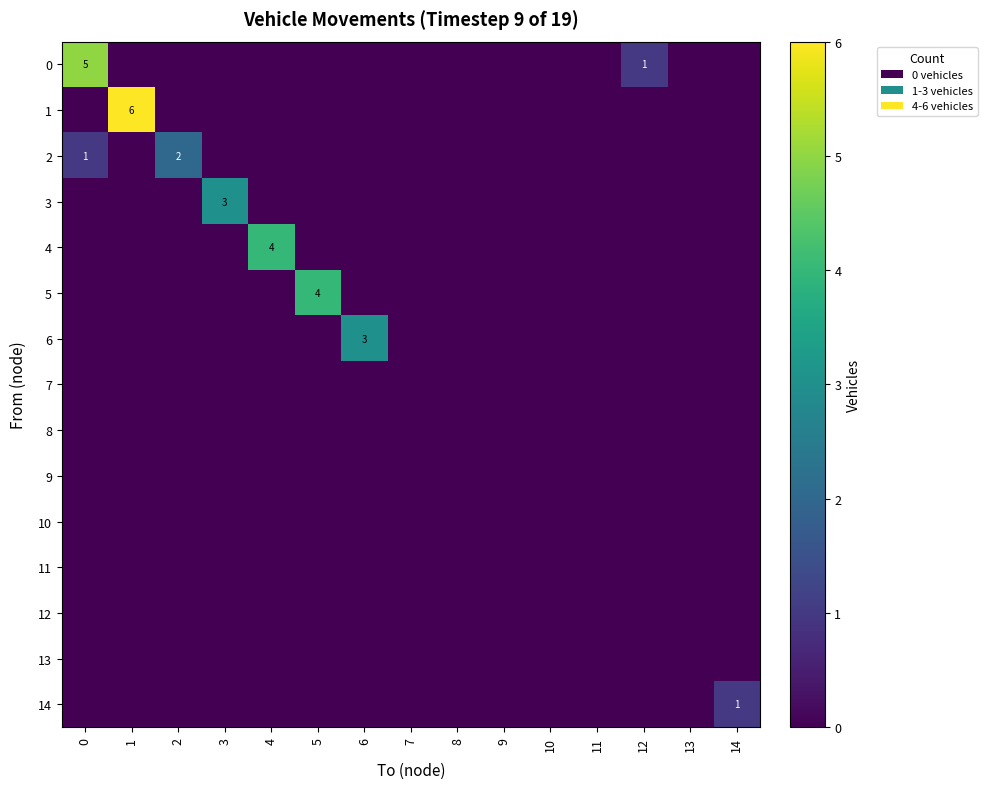

What is the sum of all 3 values?

3